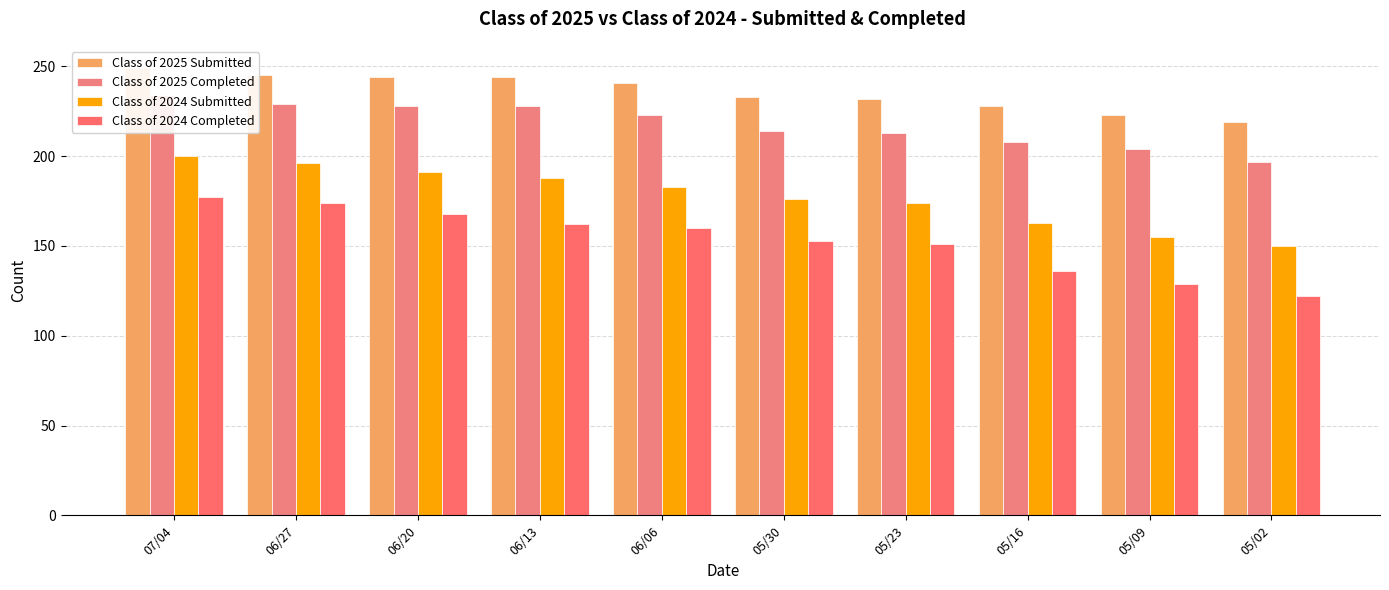

Reading left to right, what are all the values shown in this chart?

Class of 2025 Submitted: 249	245	244	244	241	233	232	228	223	219
Class of 2025 Completed: 234	229	228	228	223	214	213	208	204	197
Class of 2024 Submitted: 200	196	191	188	183	176	174	163	155	150
Class of 2024 Completed: 177	174	168	162	160	153	151	136	129	122